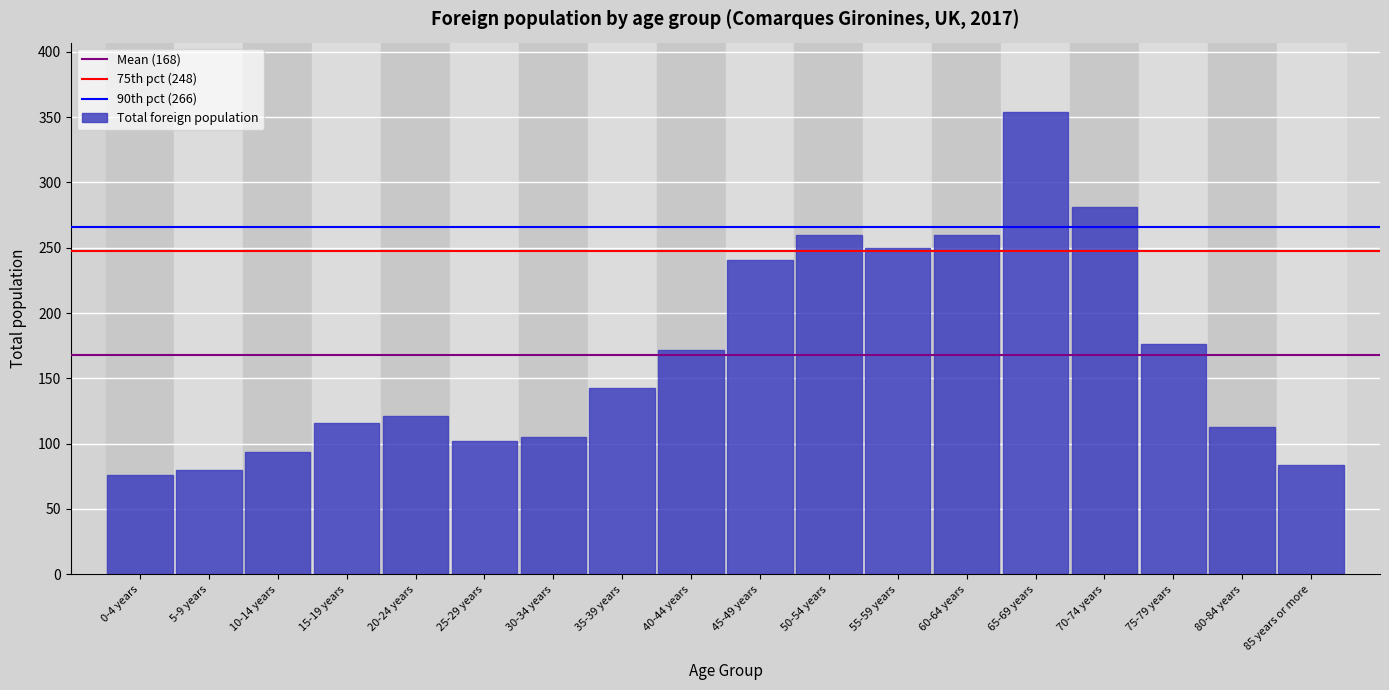

Reading left to right, what are all the values shown in this chart?

0-4 years=76	5-9 years=80	10-14 years=94	15-19 years=116	20-24 years=121	25-29 years=102	30-34 years=105	35-39 years=143	40-44 years=172	45-49 years=241	50-54 years=260	55-59 years=250	60-64 years=260	65-69 years=354	70-74 years=281	75-79 years=176	80-84 years=113	85 years or more=84